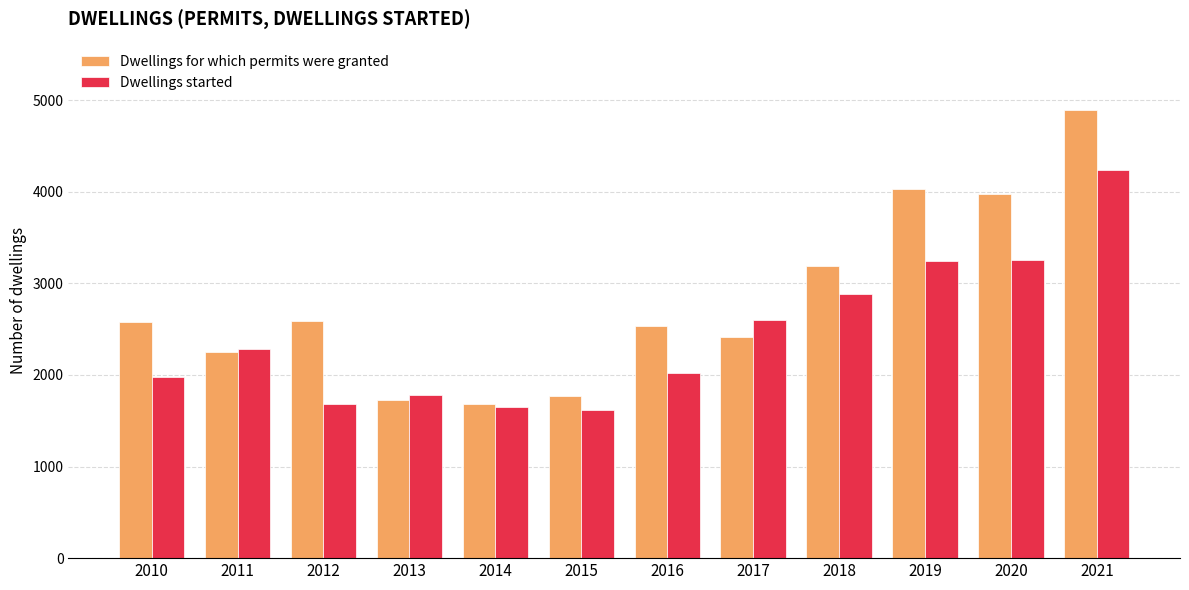

Where is Dwellings for which permits were granted nearest to the value 3288?

2018